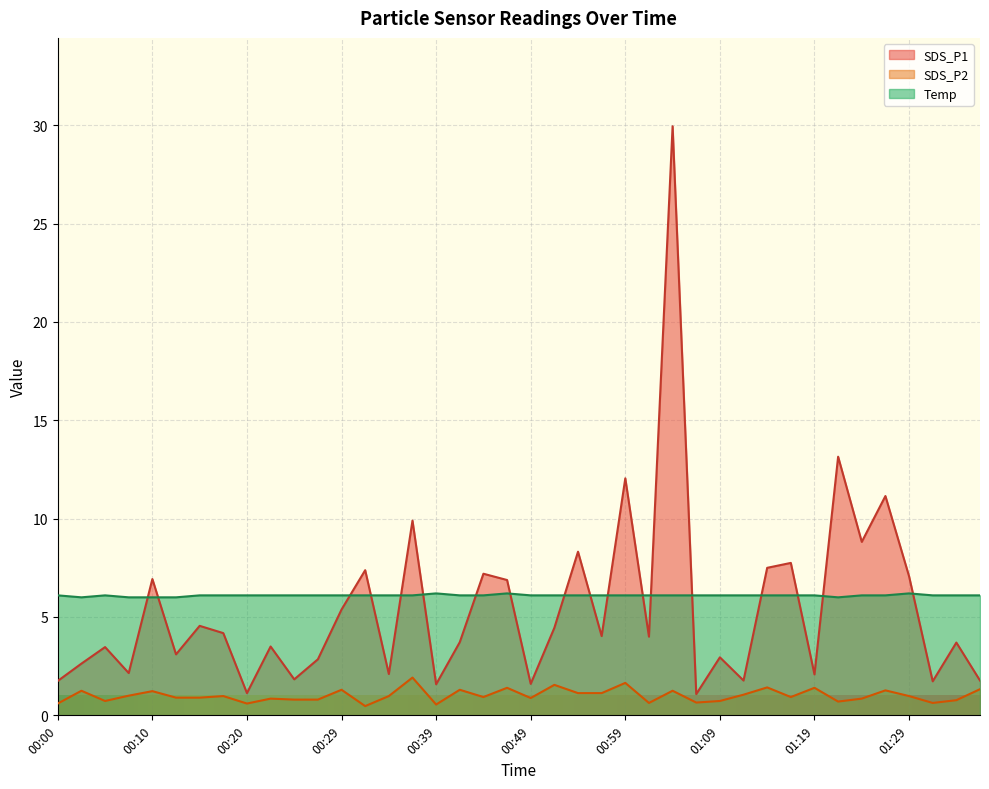

What is the difference between the second highest and second lowest values in the Temp series?

0.2